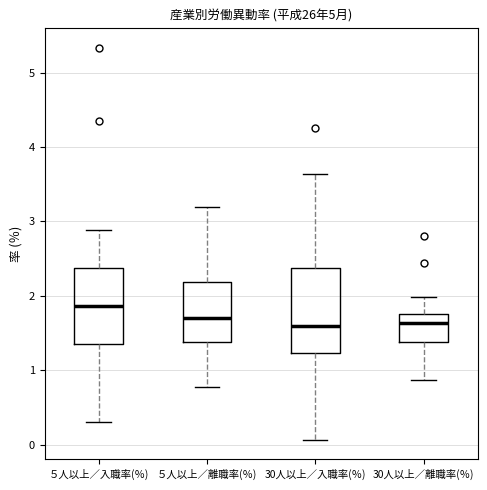

Reading left to right, read every box against the y-axis: the position of its median line, the range the box covers, and the ends of its whiskers. The values are not printed on the chart, so give them approximately, as read against the axis.

５人以上／入職率(％): median 1.9, box 1.4 to 2.4, whiskers 0.3 to 2.9
５人以上／離職率(％): median 1.7, box 1.4 to 2.2, whiskers 0.8 to 3.2
30人以上／入職率(％): median 1.6, box 1.2 to 2.4, whiskers 0.1 to 3.6
30人以上／離職率(％): median 1.6, box 1.4 to 1.8, whiskers 0.9 to 2.0